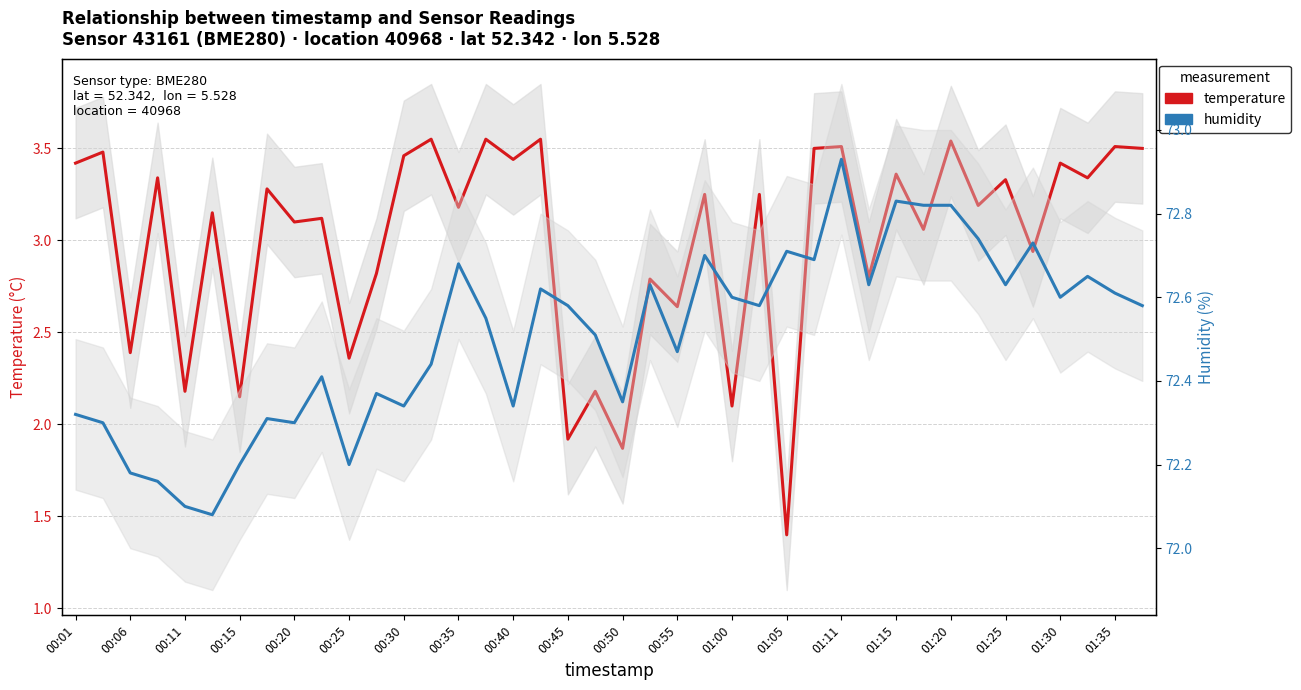

How many lines are shown in the chart?

2